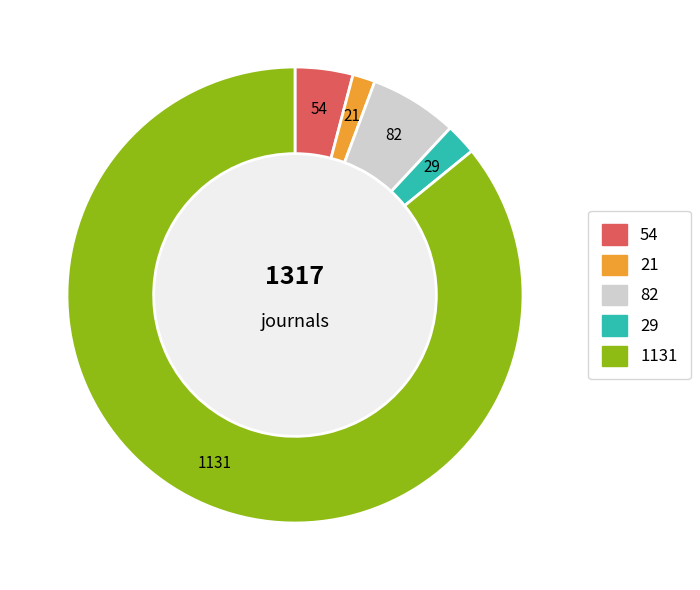

Is there any slice that represents more than half of the pie?

Yes